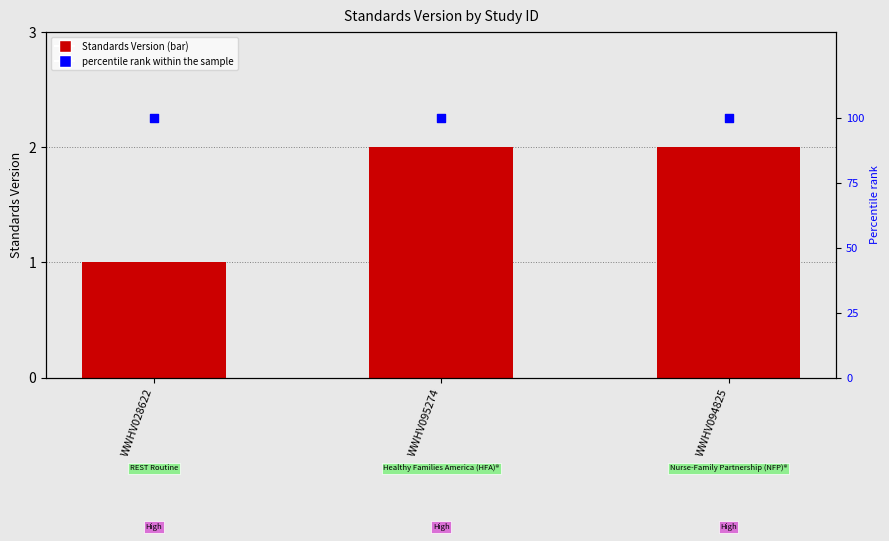

Which series has the largest total across all categories?

percentile rank within the sample